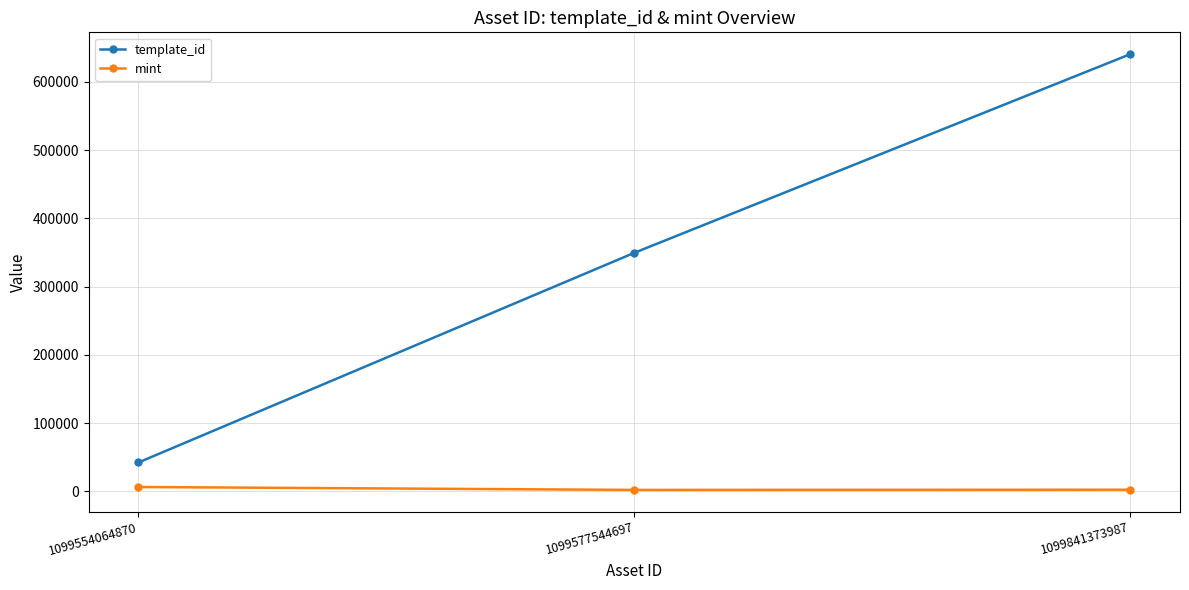

What is the minimum value shown in the chart?

2258